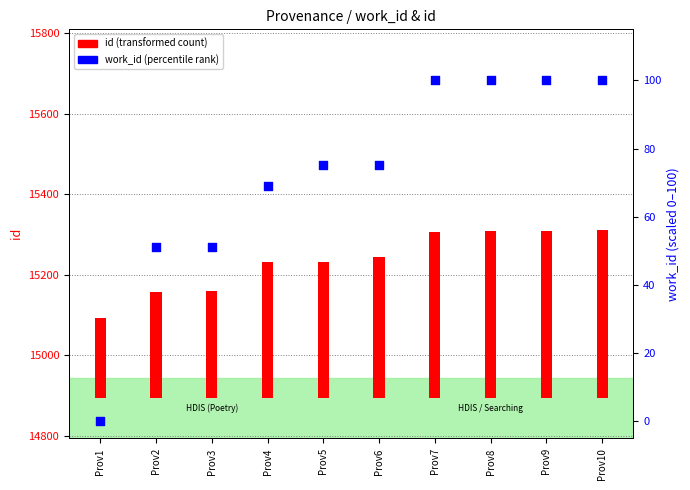

Between Prov8 and Prov3, which is larger?

Prov8